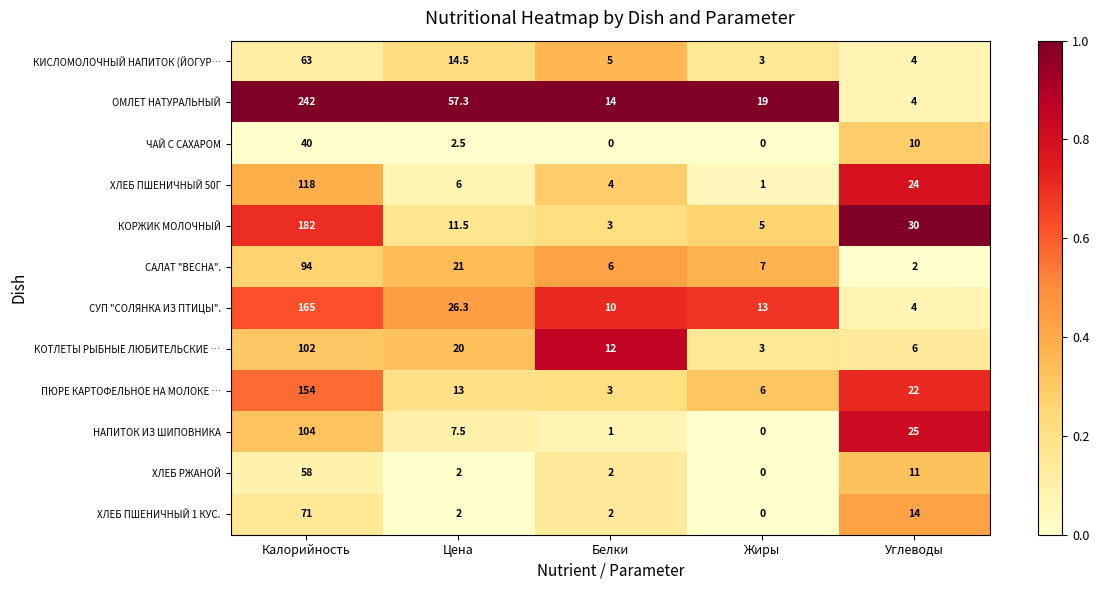

List the labels in order of ХЛЕБ ПШЕНИЧНЫЙ 50Г value, smallest first.

Жиры, Белки, Цена, Углеводы, Калорийность